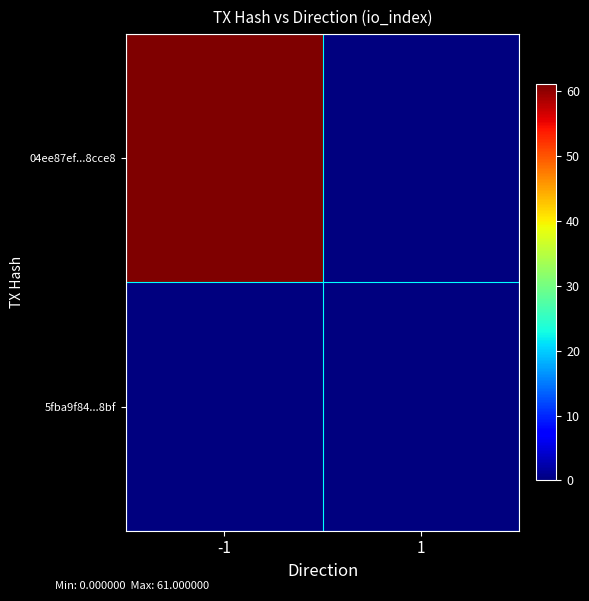

Which series has the largest range (max minus min)?

04ee87ef...8cce8